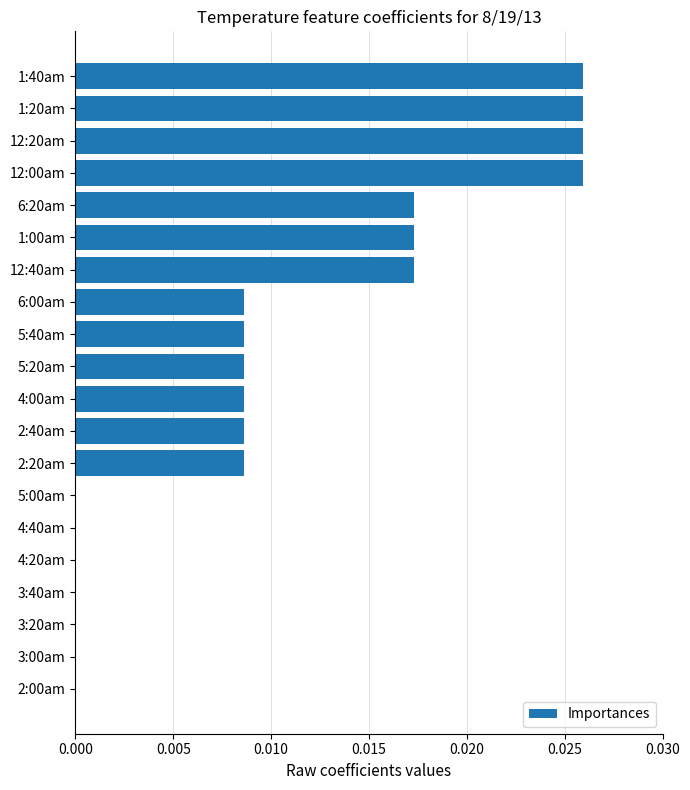

Which has a higher value, 12:40am or 3:20am?

12:40am